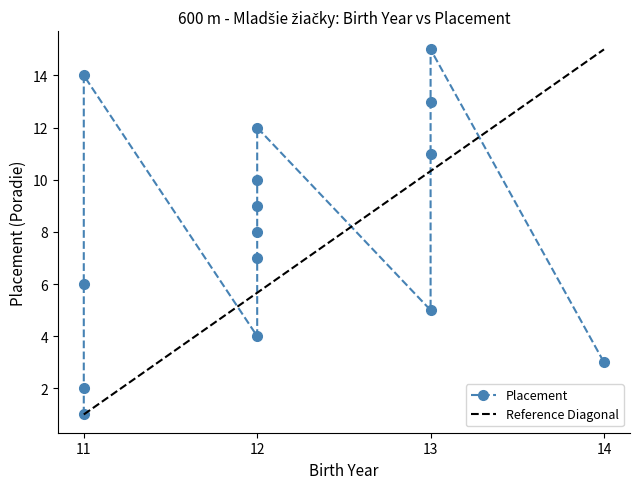

At which category does the chart reach its minimum across all series?

11